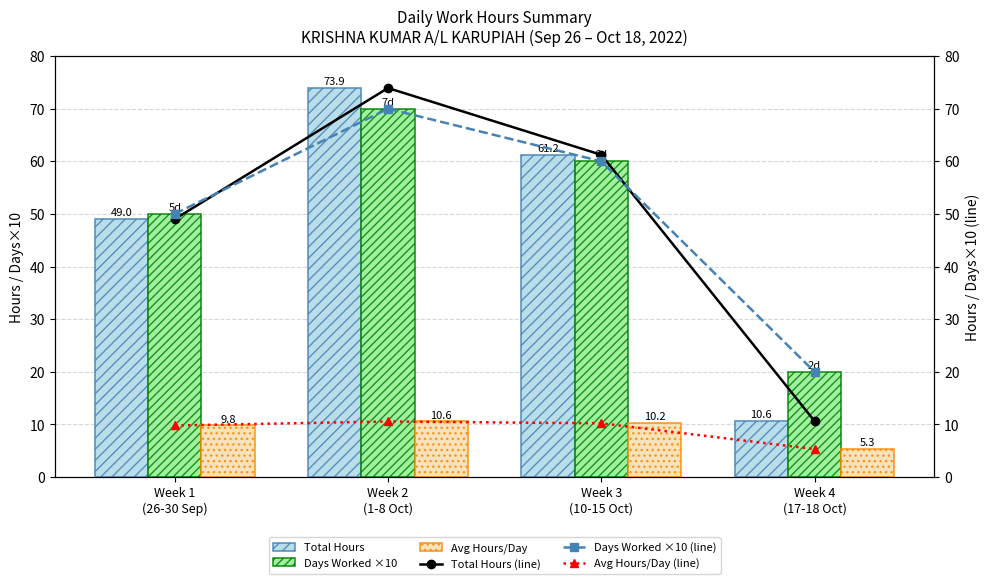

Rank the series by their maximum value, from highest to lowest.

Total Hours, Total Hours (line), Days Worked ×10, Days Worked ×10 (line), Avg Hours/Day, Avg Hours/Day (line)